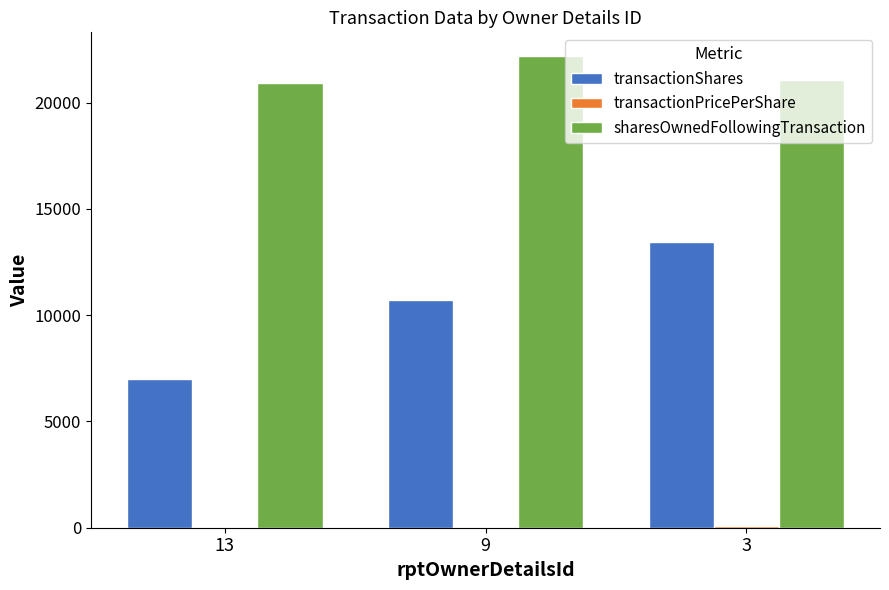

Count the number of data series in this chart.

3